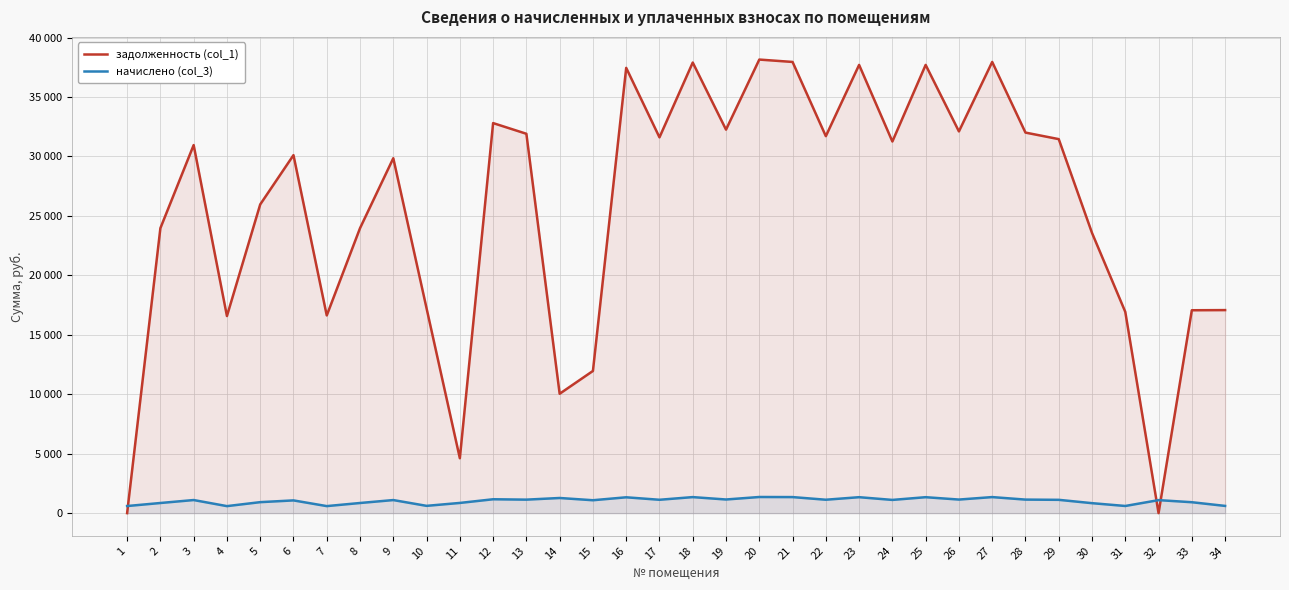

The value of начислено (col_3) at 7 is 591.4. True or false?

True